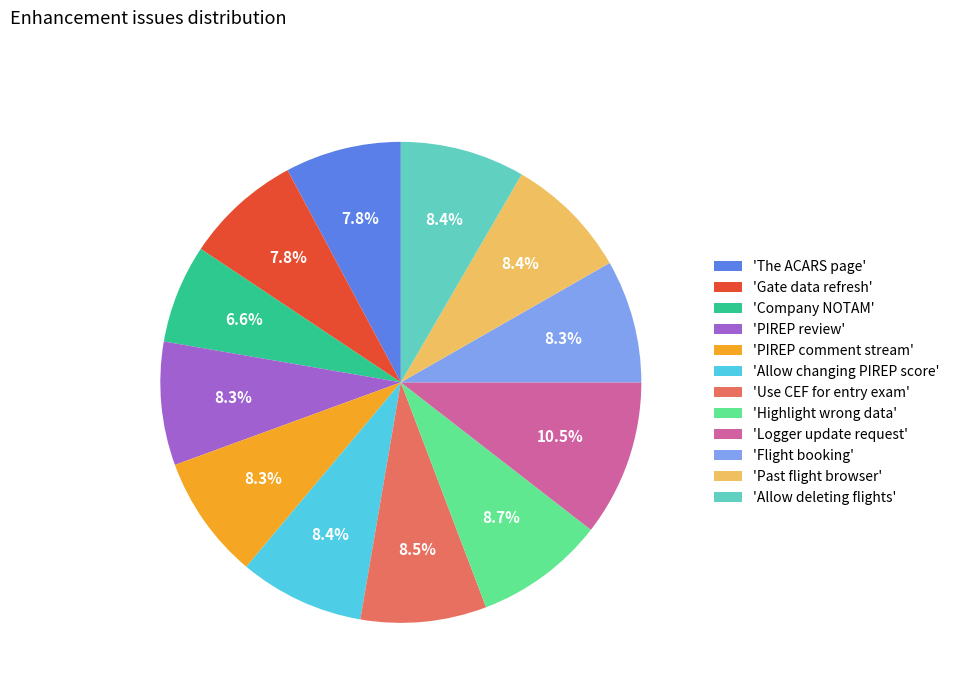

Which slice is the smallest?

'Company NOTAM'